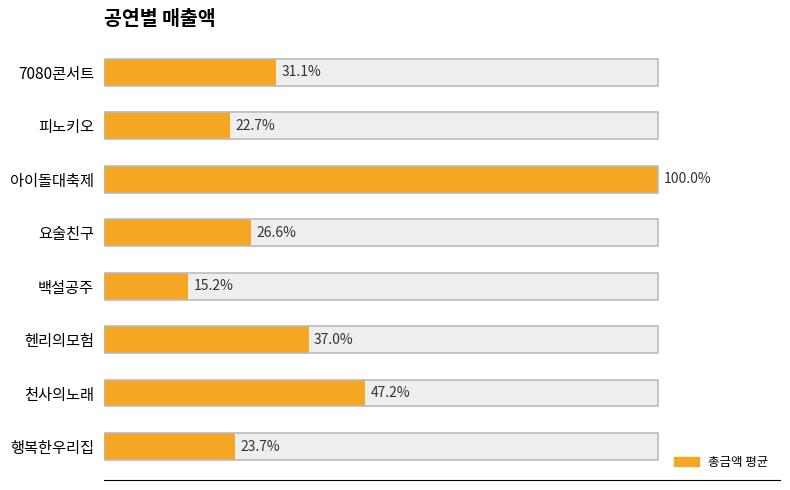

How many bars are there in total?

16